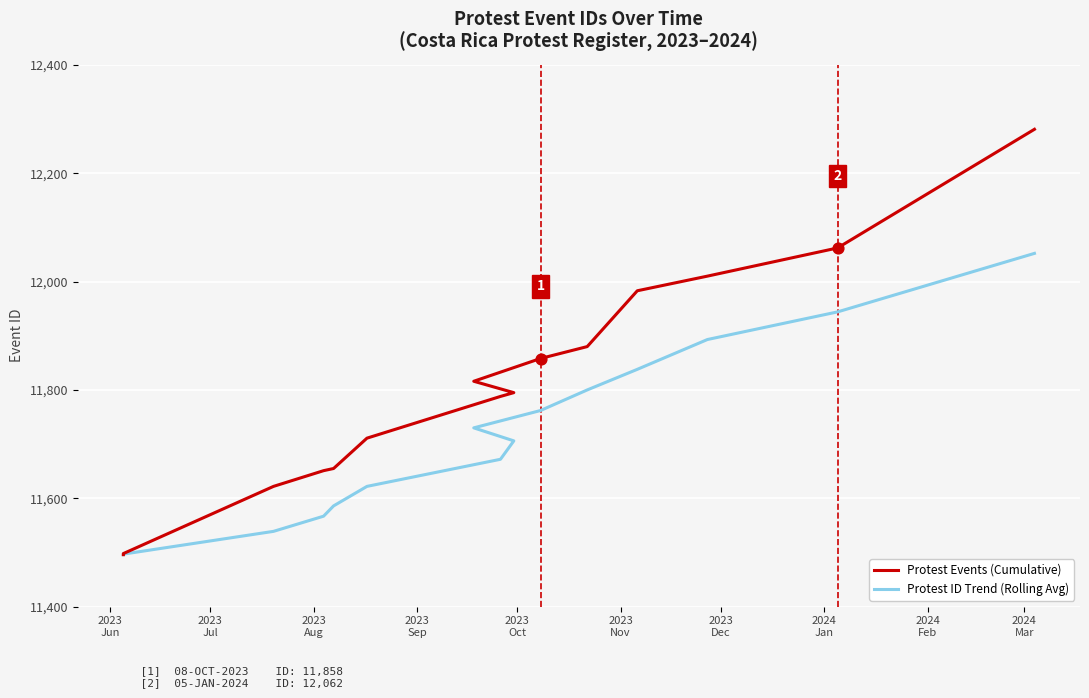

Which series has the largest Y range (max minus min)?

Protest Events (Cumulative)